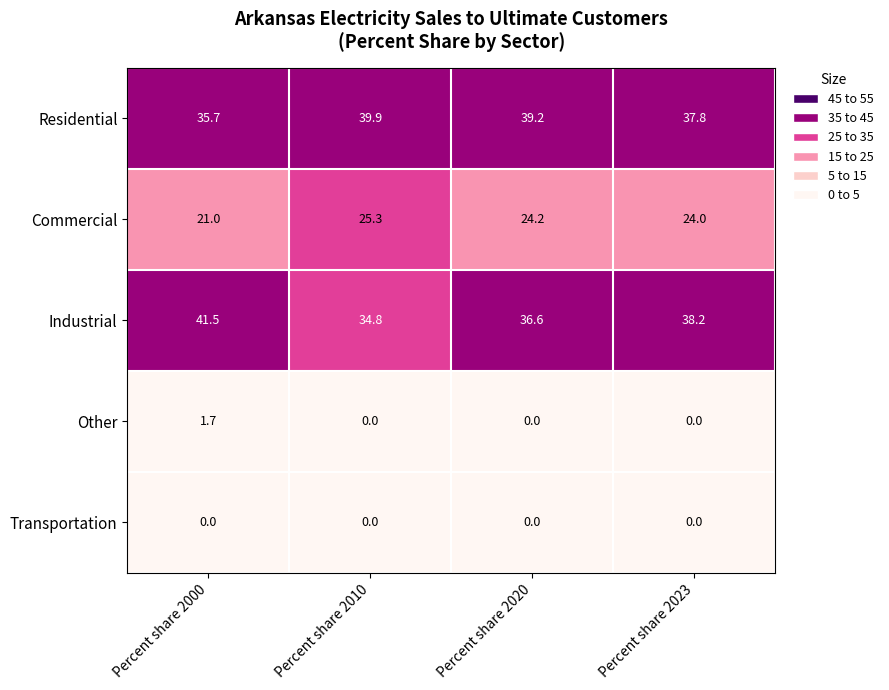

Reading left to right, extract all data points from this chart.

Residential: 35.7	39.9	39.2	37.8
Commercial: 21.0	25.3	24.2	24.0
Industrial: 41.5	34.8	36.6	38.2
Other: 1.7	0.0	0.0	0.0
Transportation: 0.0	0.0	0.0	0.0